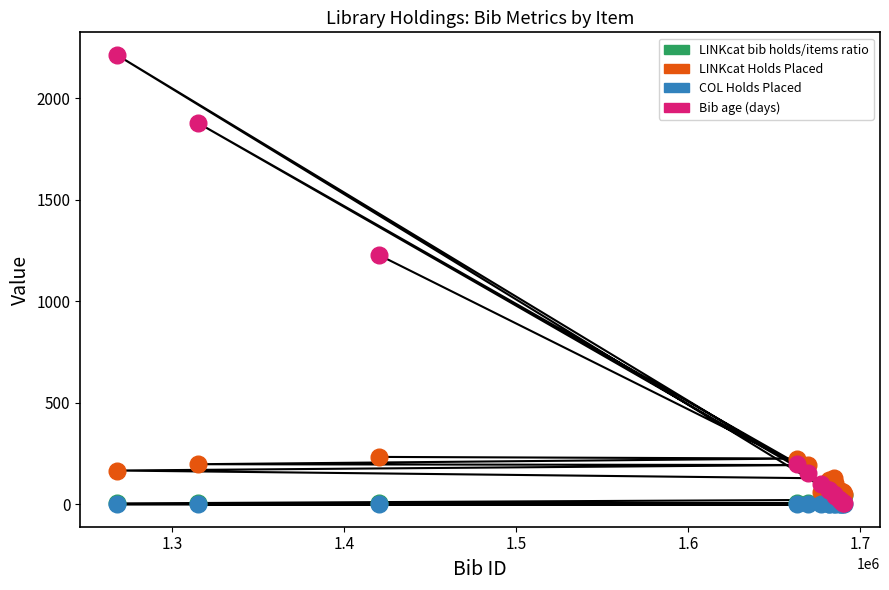

Is the value of LINKcat Holds Placed at 1682234 greater than the value of COL Holds Placed at 1669744?

Yes